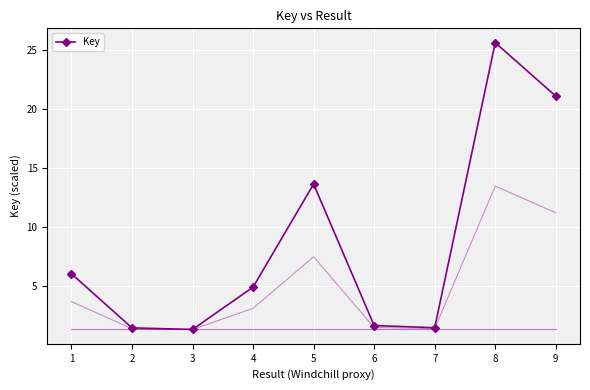

True or false: Key has a value of 1.7 at 6.

True